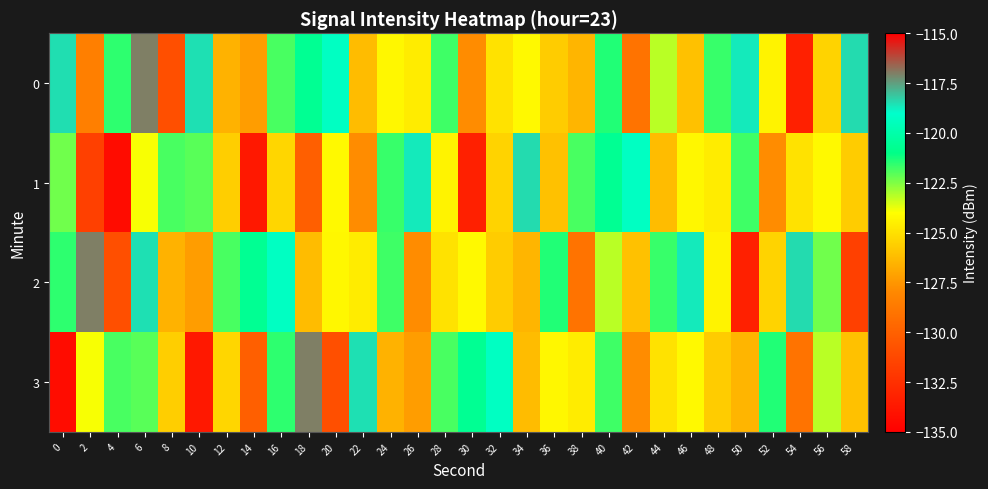

At which category does the chart reach its peak across all series?

6